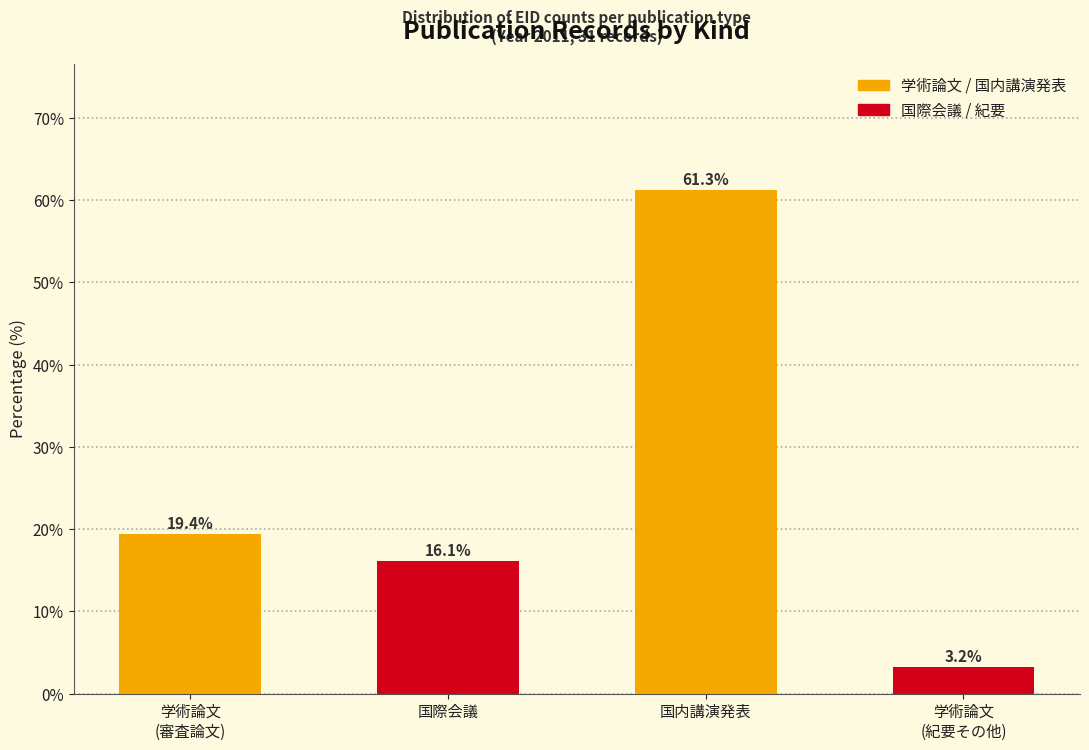

Reading left to right, what are all the values shown in this chart?

19.4	16.1	61.3	3.2